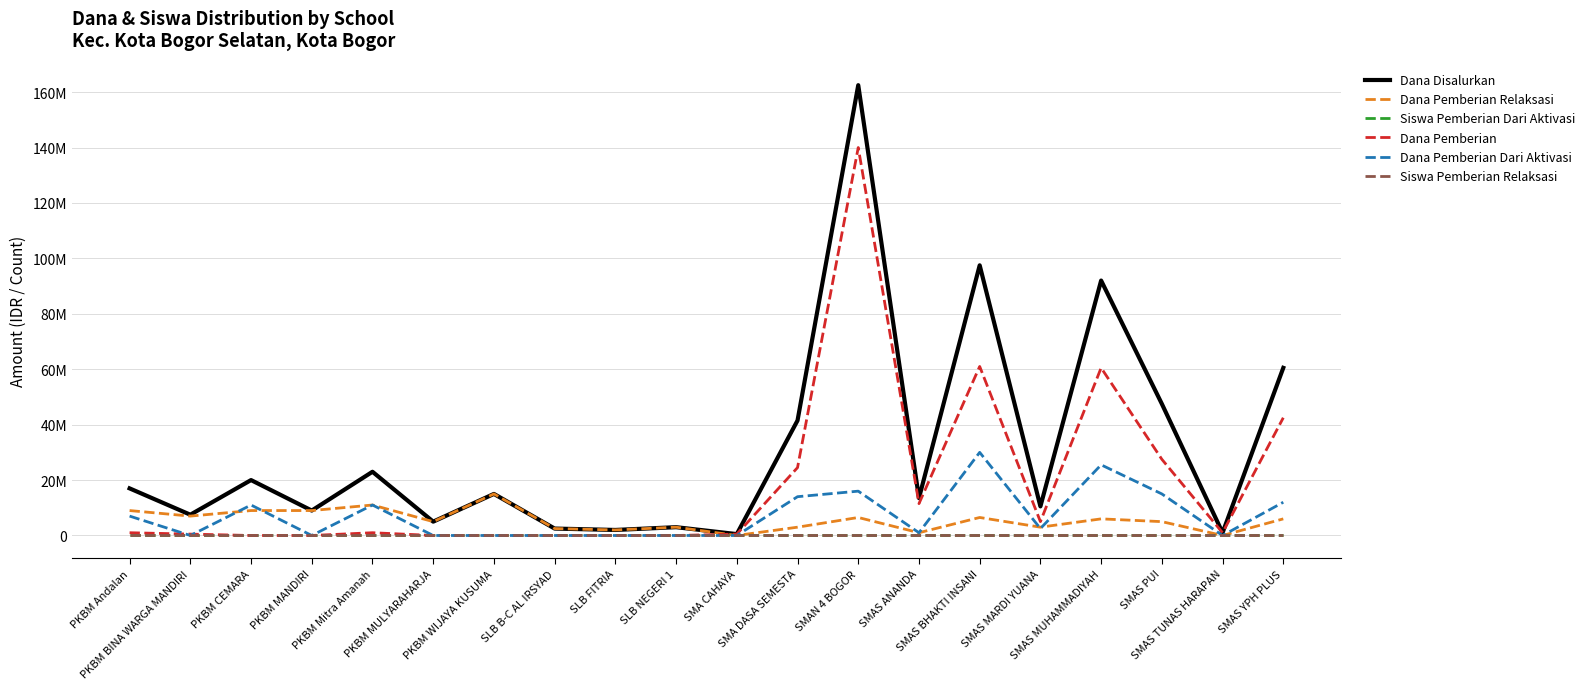

Where do Dana Pemberian and Dana Pemberian Dari Aktivasi first cross each other?

PKBM Andalan and PKBM BINA WARGA MANDIRI